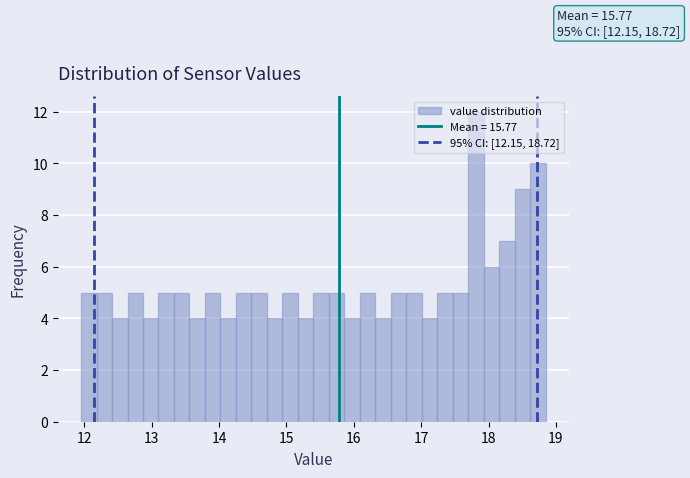

Around what value on the x-axis is the tallest bar? Give the approximate position of its centre, as read against the axis.

17.8